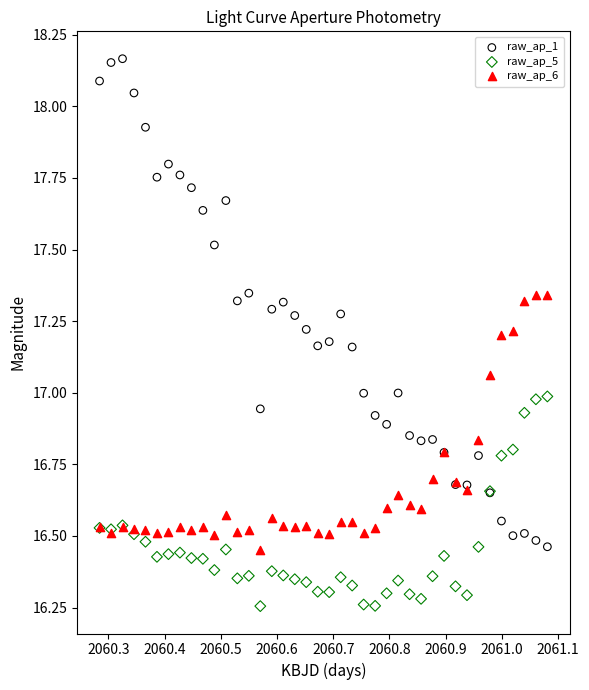

Which series reaches the maximum Y coordinate?

raw_ap_1